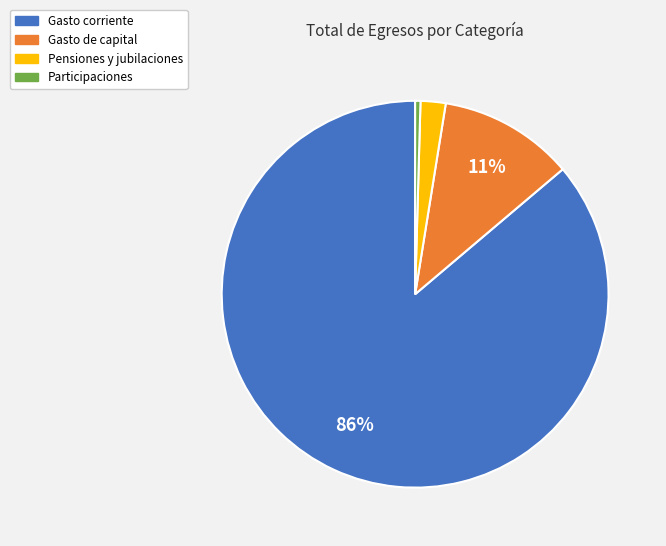

The Gasto de capital slice represents 1% of the pie. True or false?

False